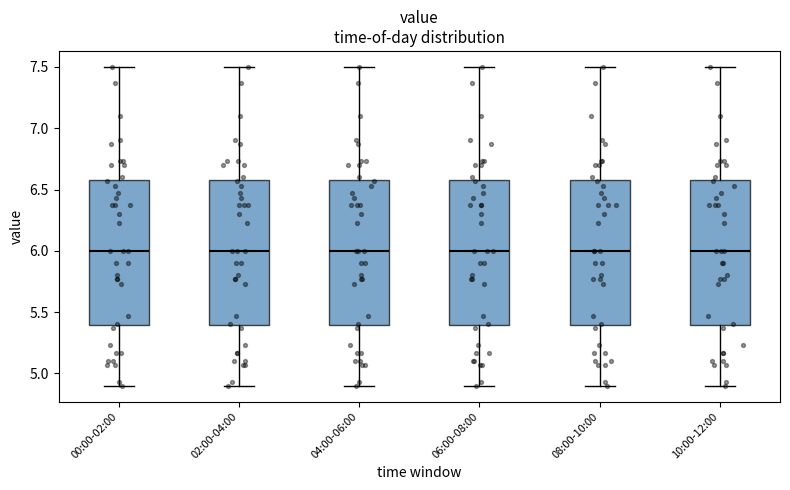

Where does the lower whisker of the box for 10:00-12:00 end on the y-axis? The values are not printed on the chart, so give them approximately, as read against the axis.

4.9